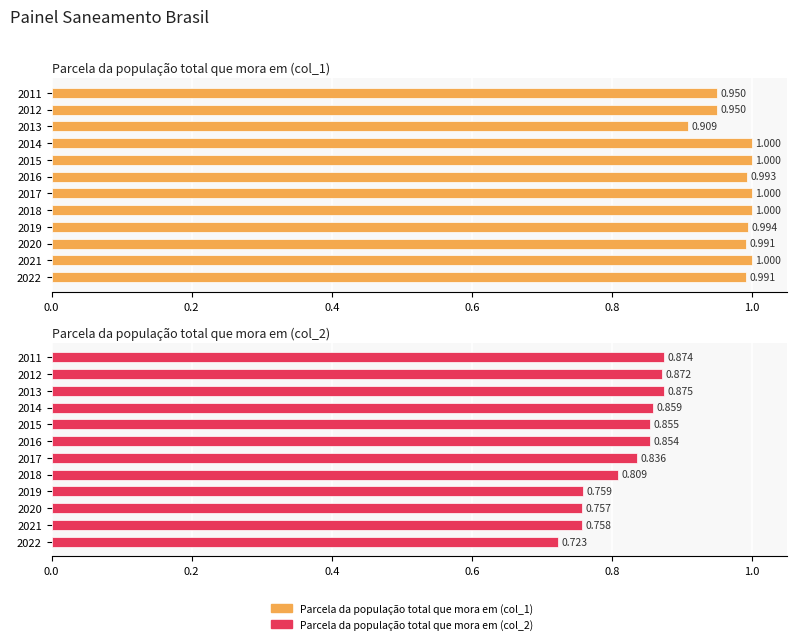

What is the approximate value of Parcela da população total que mora em (col_1) at 2022?

1.0